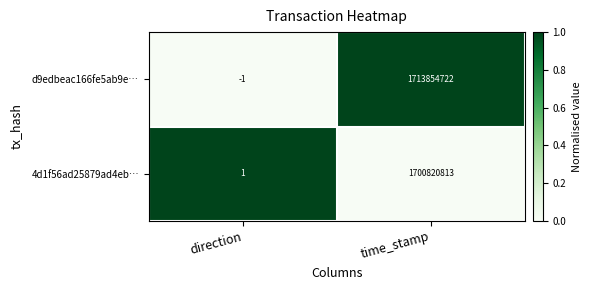

Which label corresponds to the largest value in the chart?

time_stamp